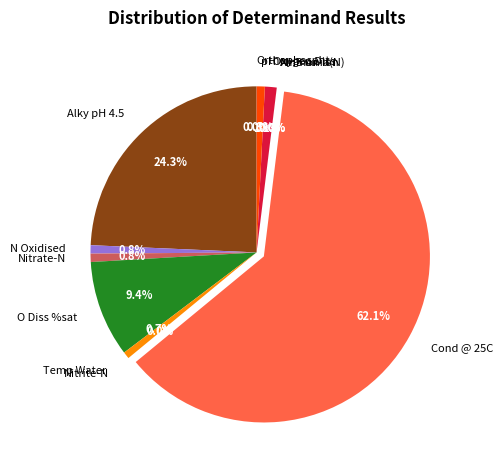

Does any single category account for the majority?

Yes